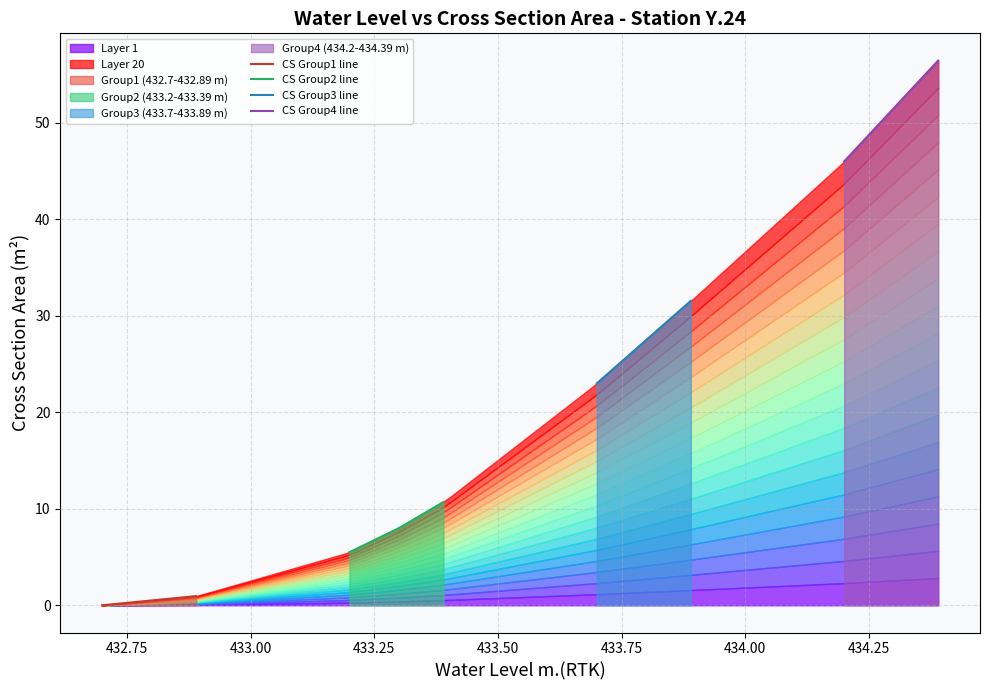

What is the highest value of the CS Group3 line series?

31.6